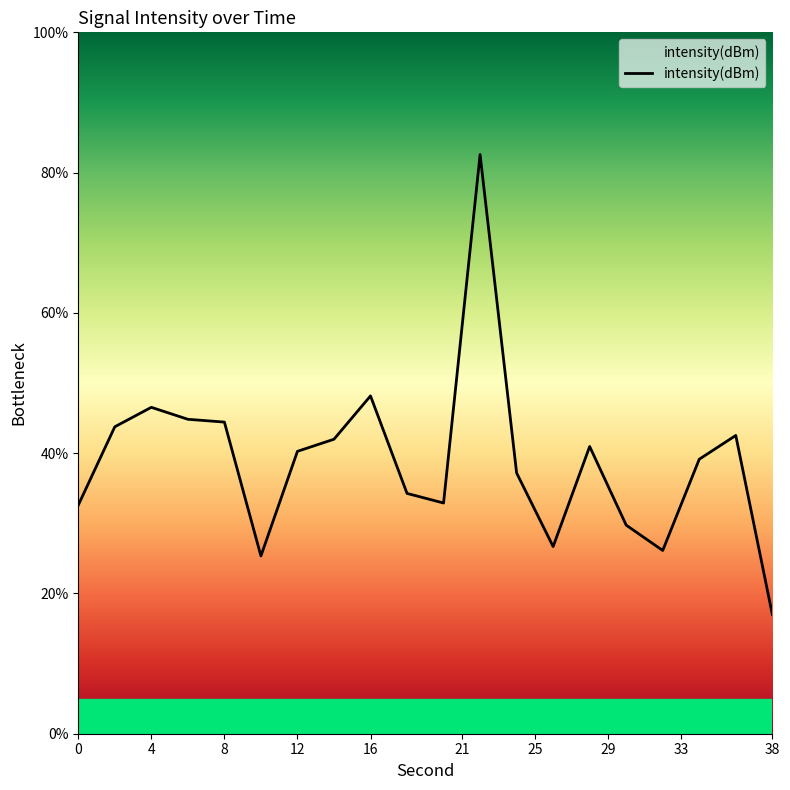

What is the smallest value displayed?

17.0